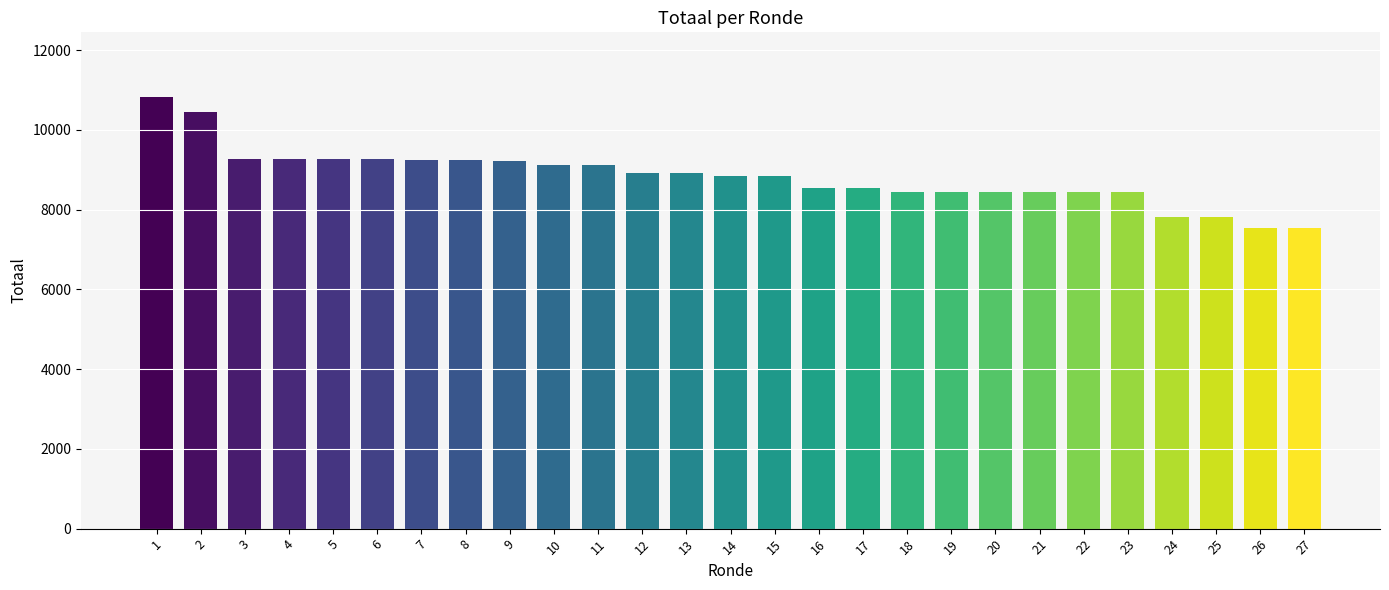

What is the value of the 14th bar from the left?

8833